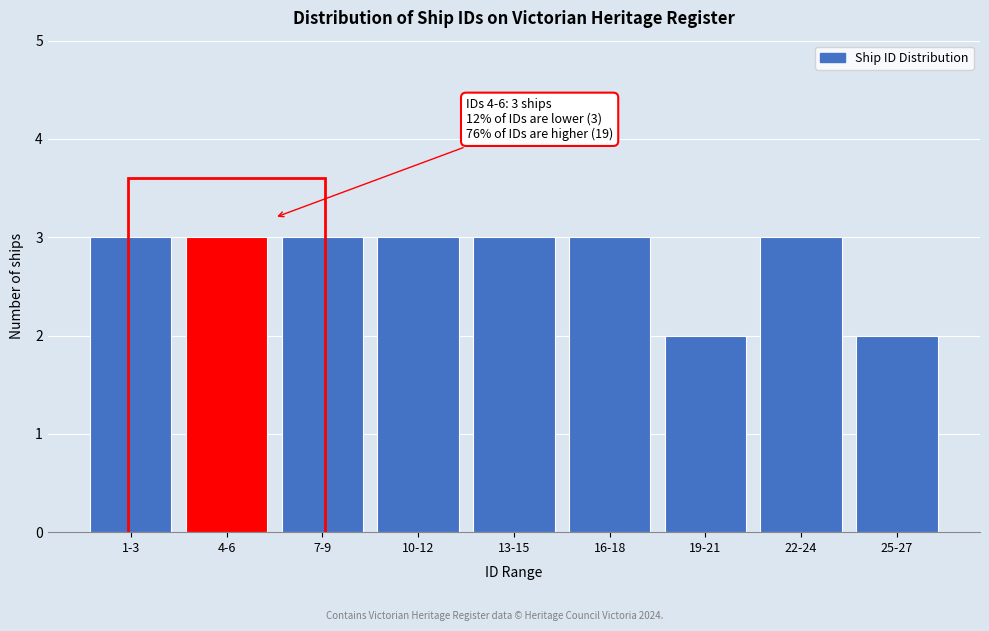

Reading left to right, extract all data points from this chart.

1-3=3	4-6=3	7-9=3	10-12=3	13-15=3	16-18=3	19-21=2	22-24=3	25-27=2